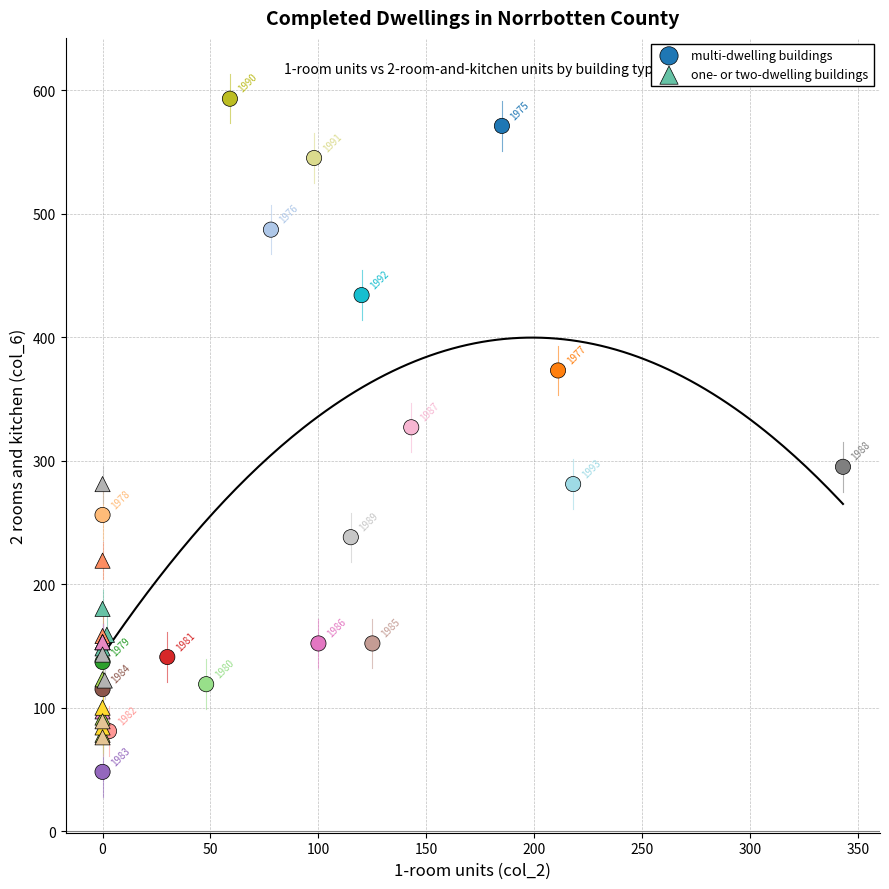

Which series reaches the minimum Y coordinate?

multi-dwelling buildings